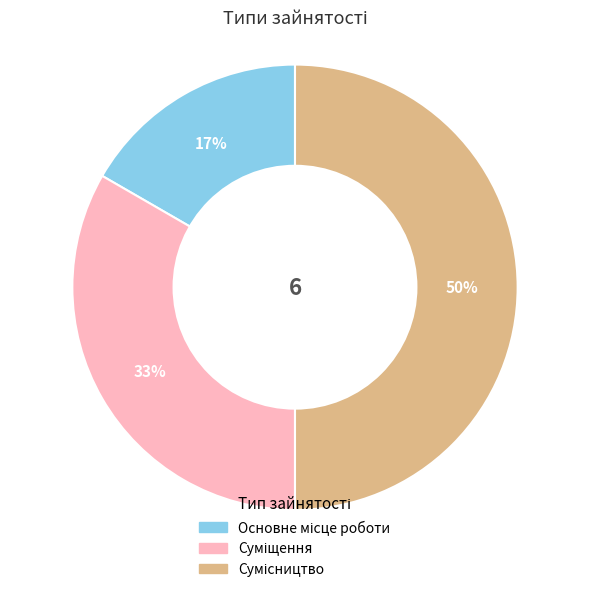

To the nearest percent, what is the average slice percentage?

33%